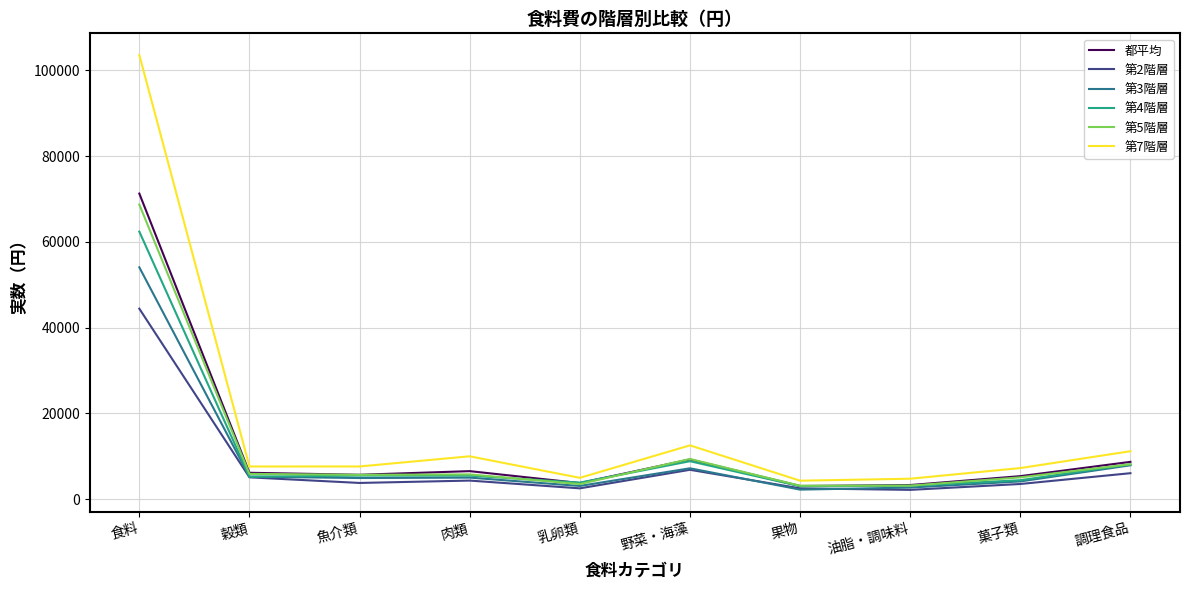

What is the maximum value shown in the chart?

103588